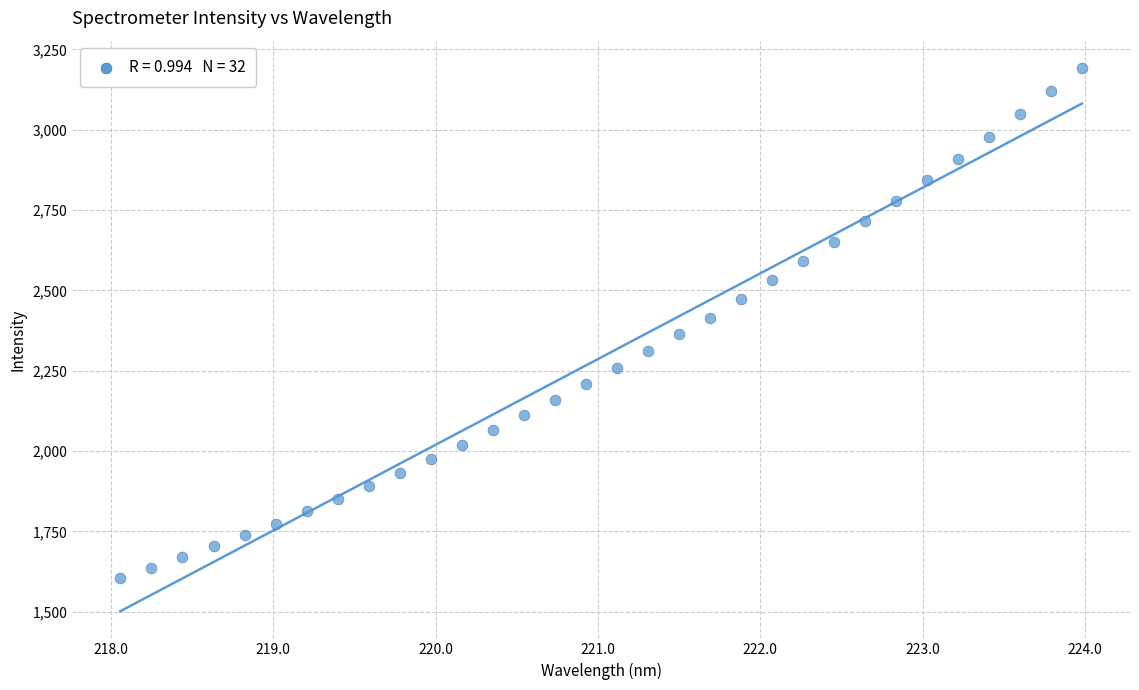

What is the range of X values (max minus min)?

5.9